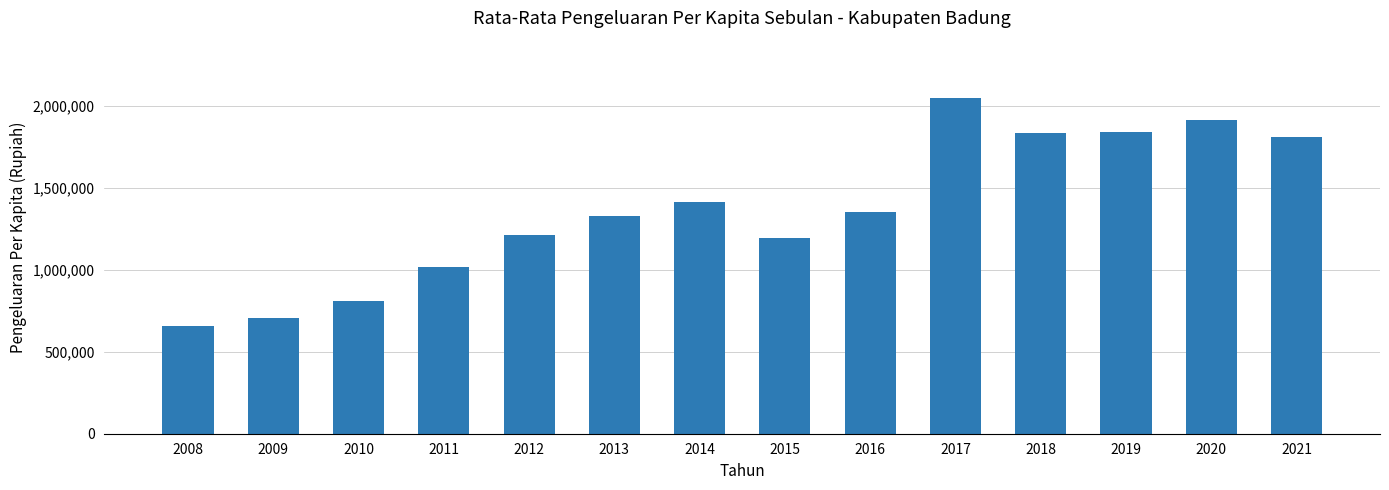

Are the bars grouped side by side (vs. stacked)?

No